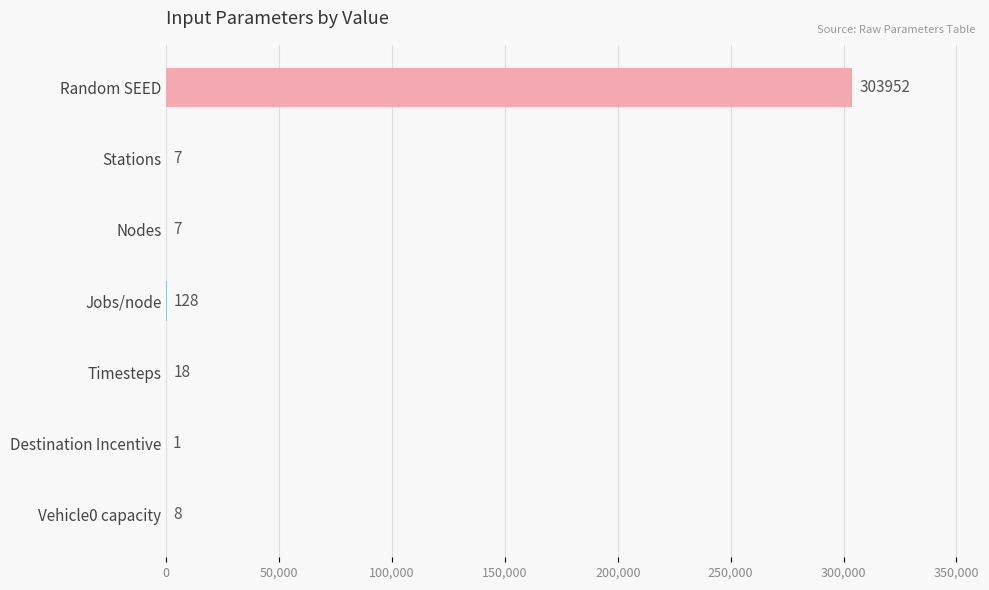

Reading top to bottom, transcribe all the data shown in this chart.

Random SEED=303952	Stations=7	Nodes=7	Jobs/node=128	Timesteps=18	Destination Incentive=1	Vehicle0 capacity=8